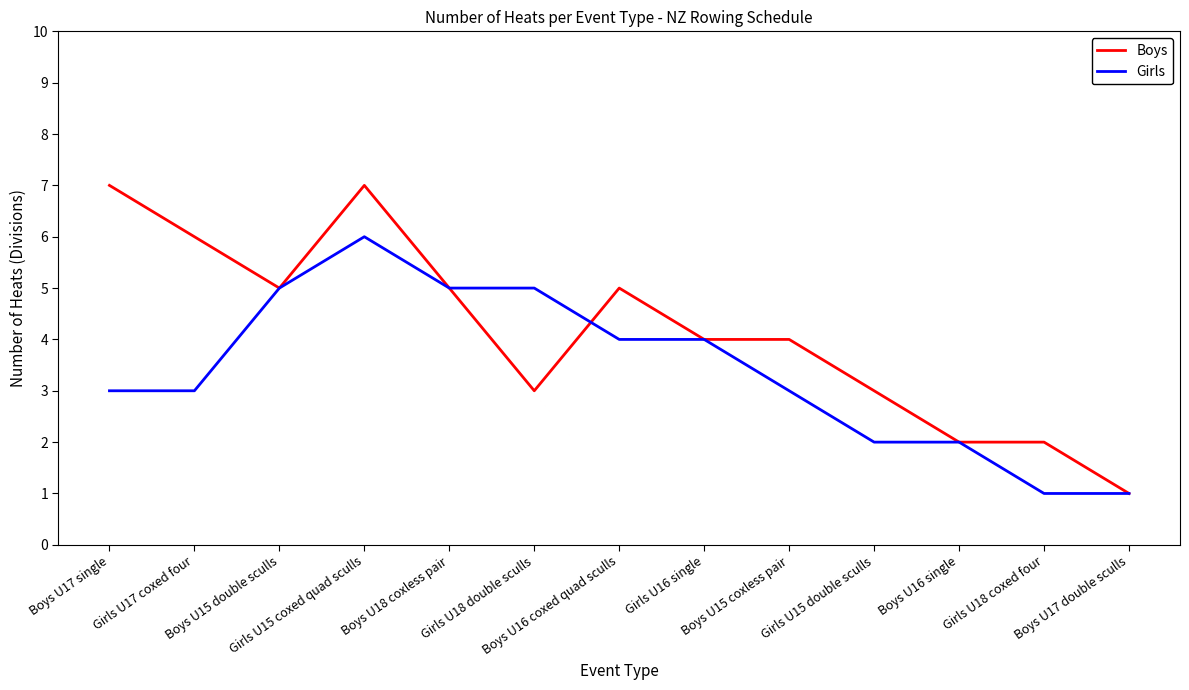

List the series in order of their overall mean, highest first.

Boys, Girls